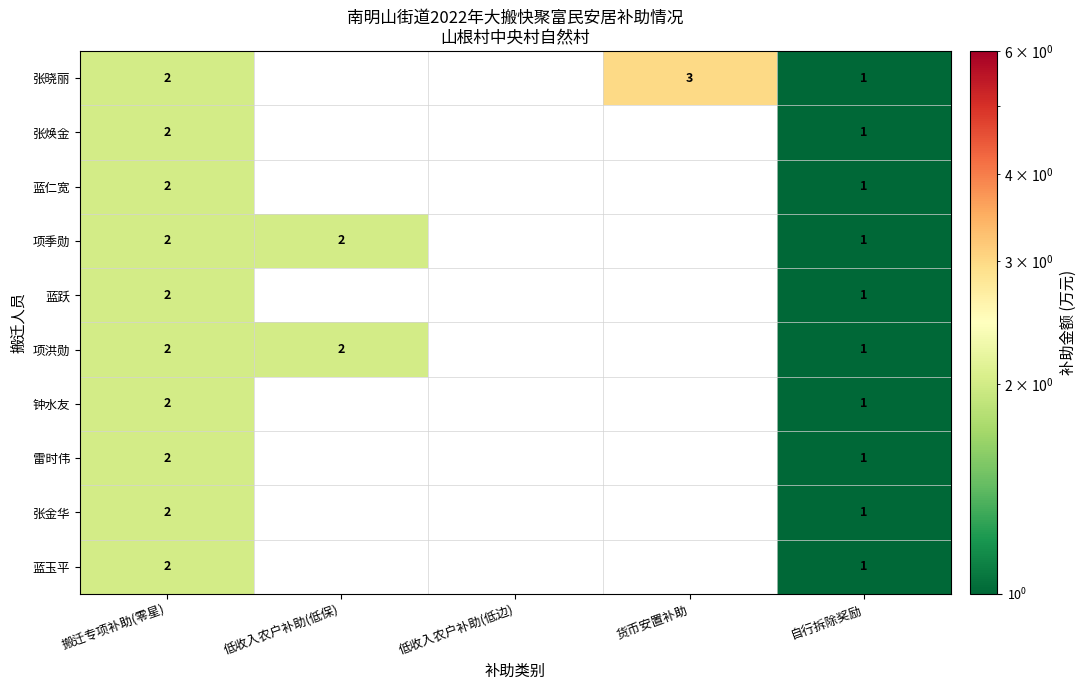

The 钟水友 series shows 1 at 自行拆除奖励. True or false?

True